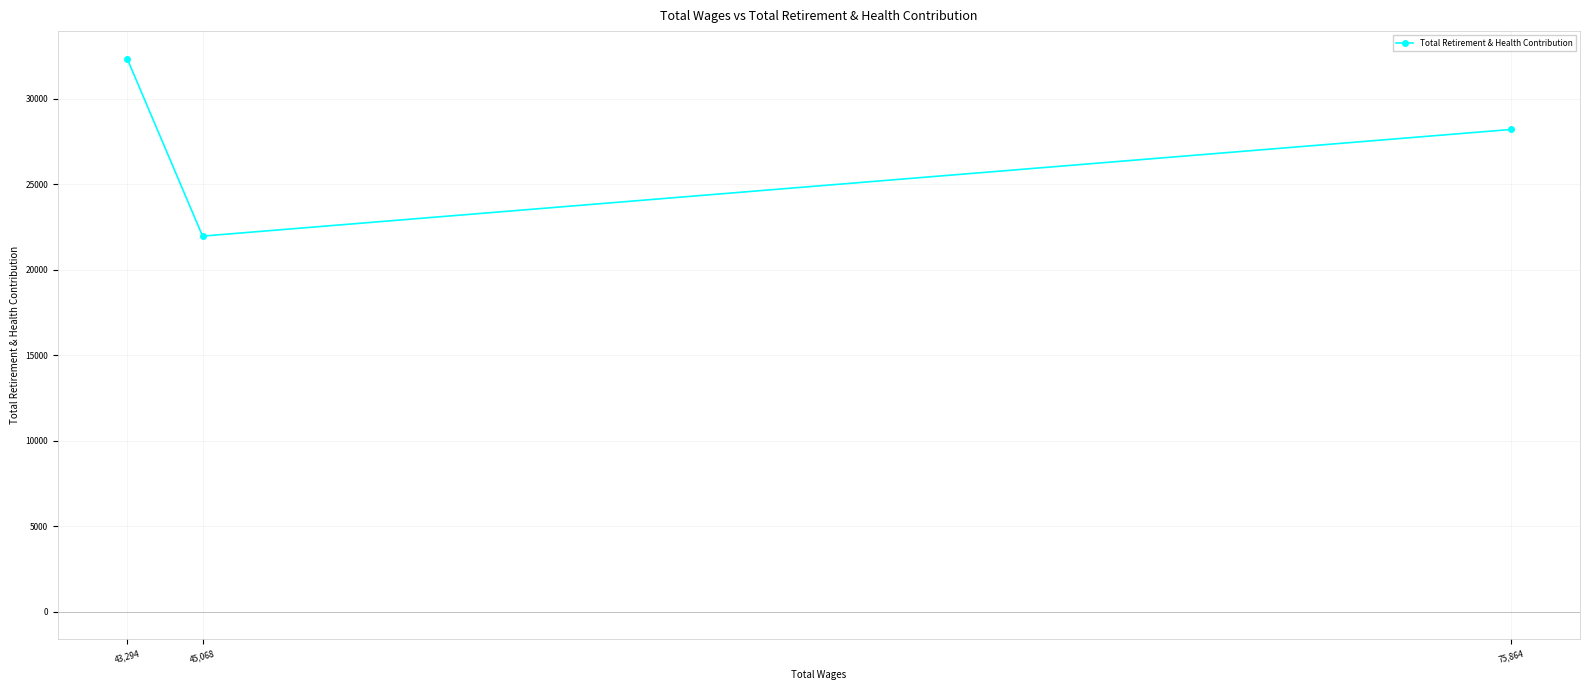

What is the change in value from 75,864 to 45,068?

-6238